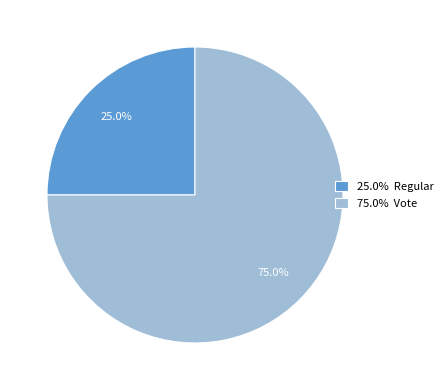

Which has a higher value, 25.0% Regular or 75.0% Vote?

75.0% Vote